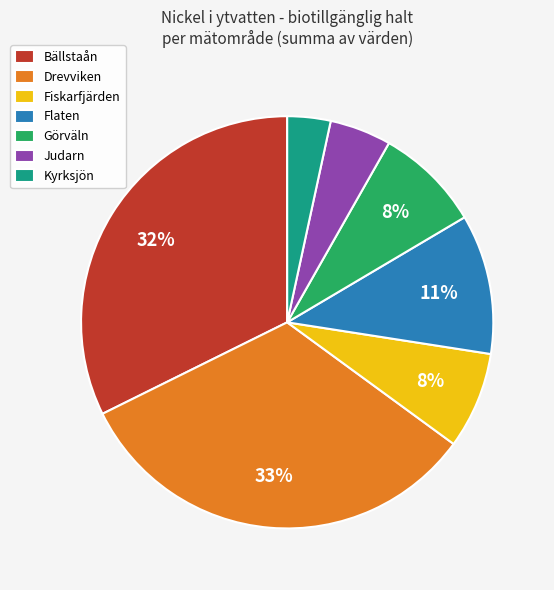

To the nearest percent, what portion does Flaten represent?

11%